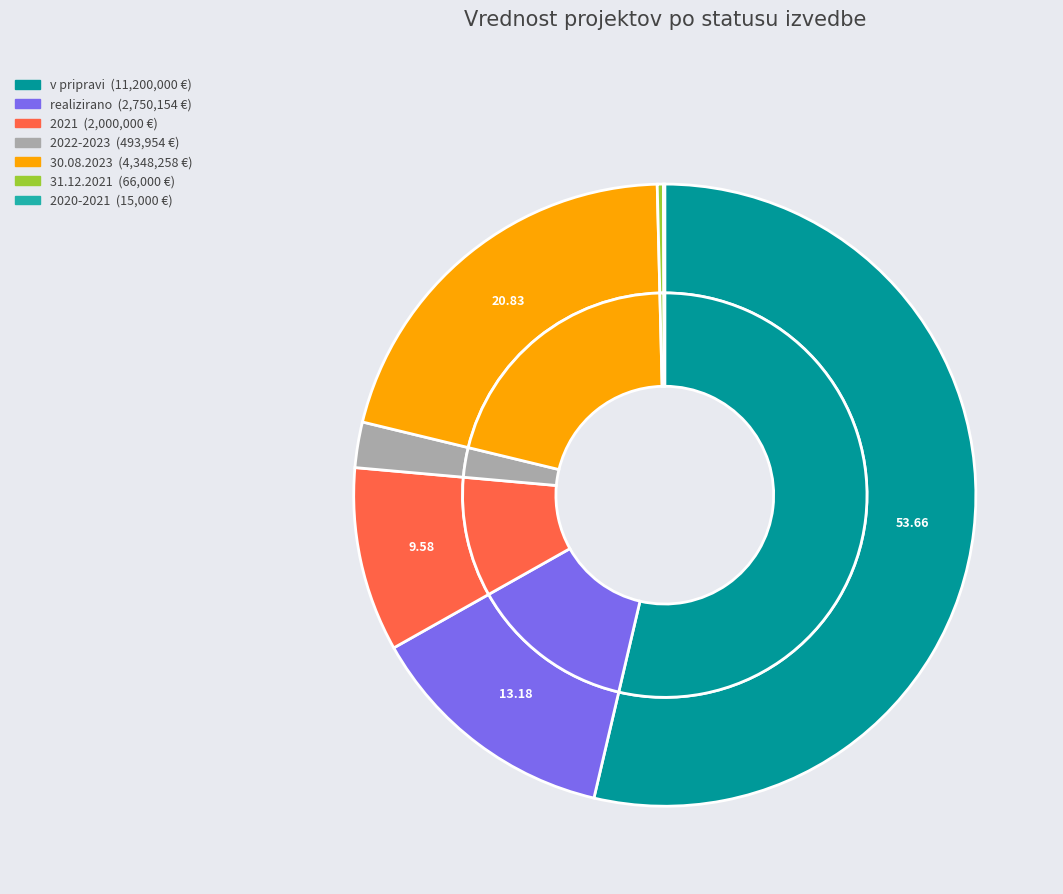

What percentage is NOT represented by 2020-2021?

99.9%